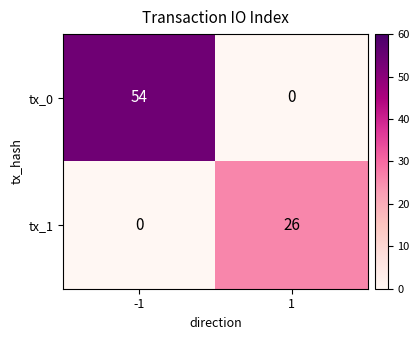

Reading left to right, what are all the values shown in this chart?

tx_0: 54	0
tx_1: 0	26